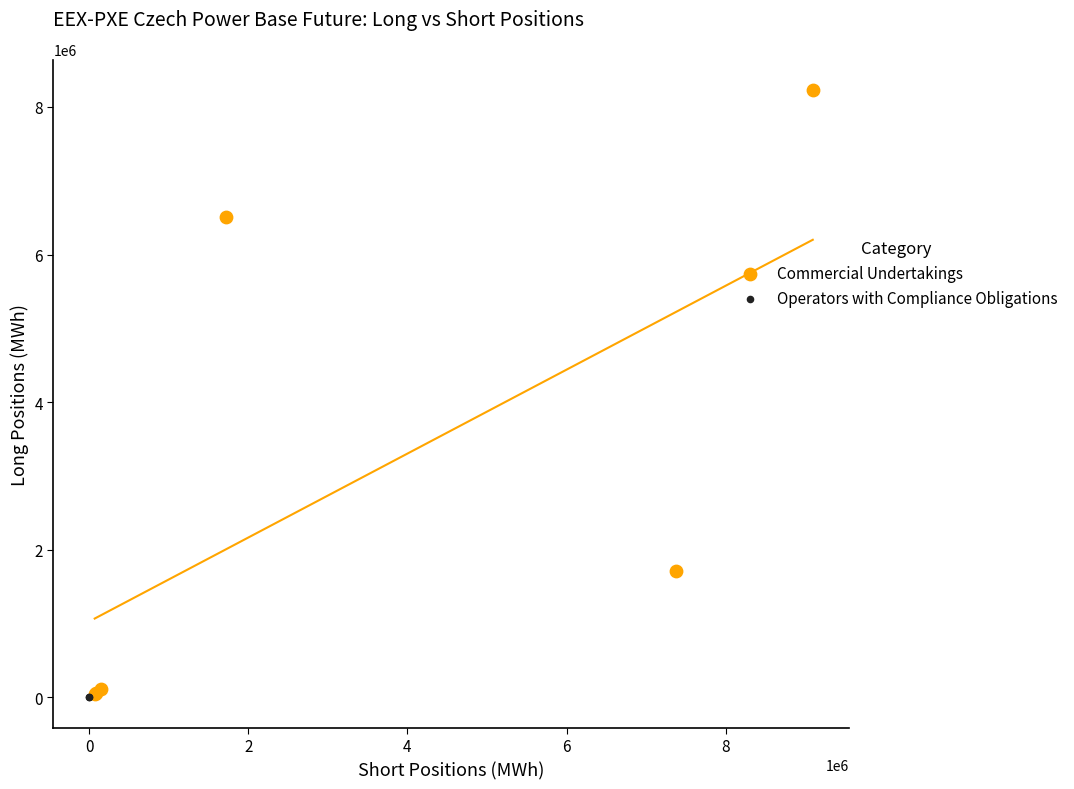

What are all the series names shown in the legend?

Commercial Undertakings, Operators with Compliance Obligations